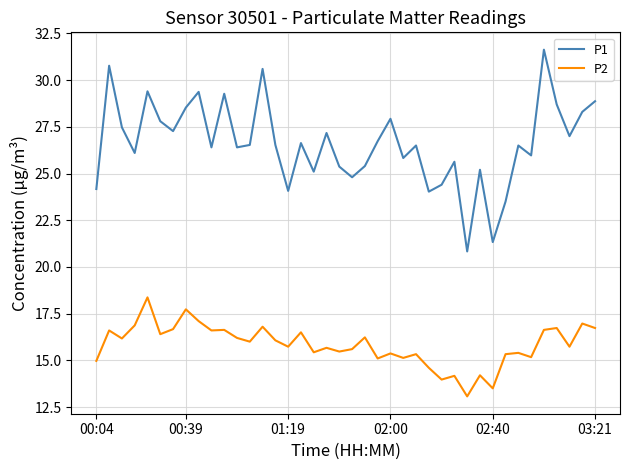

Which series has the largest range (max minus min)?

P1